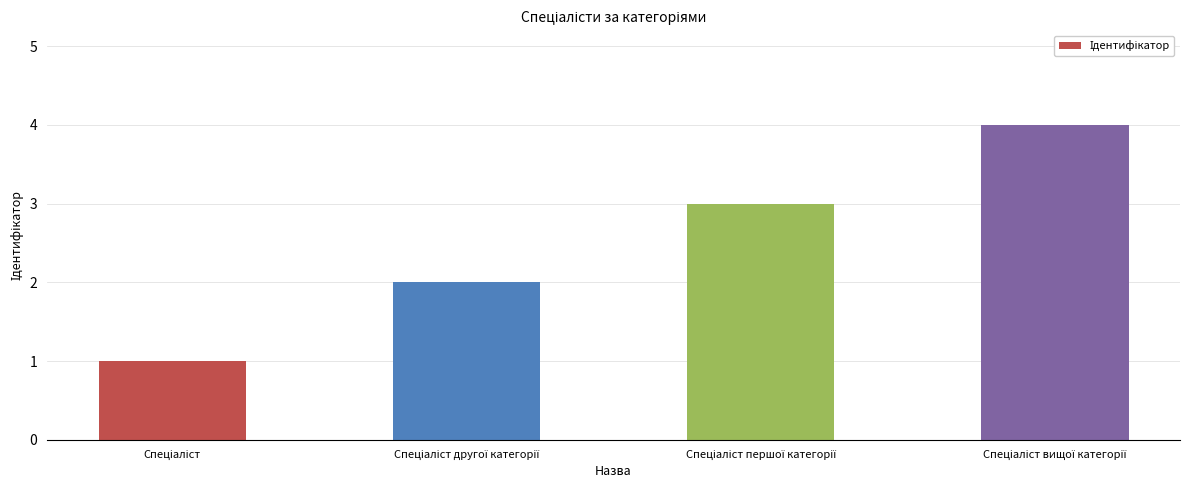

What is the sum of all values?

10